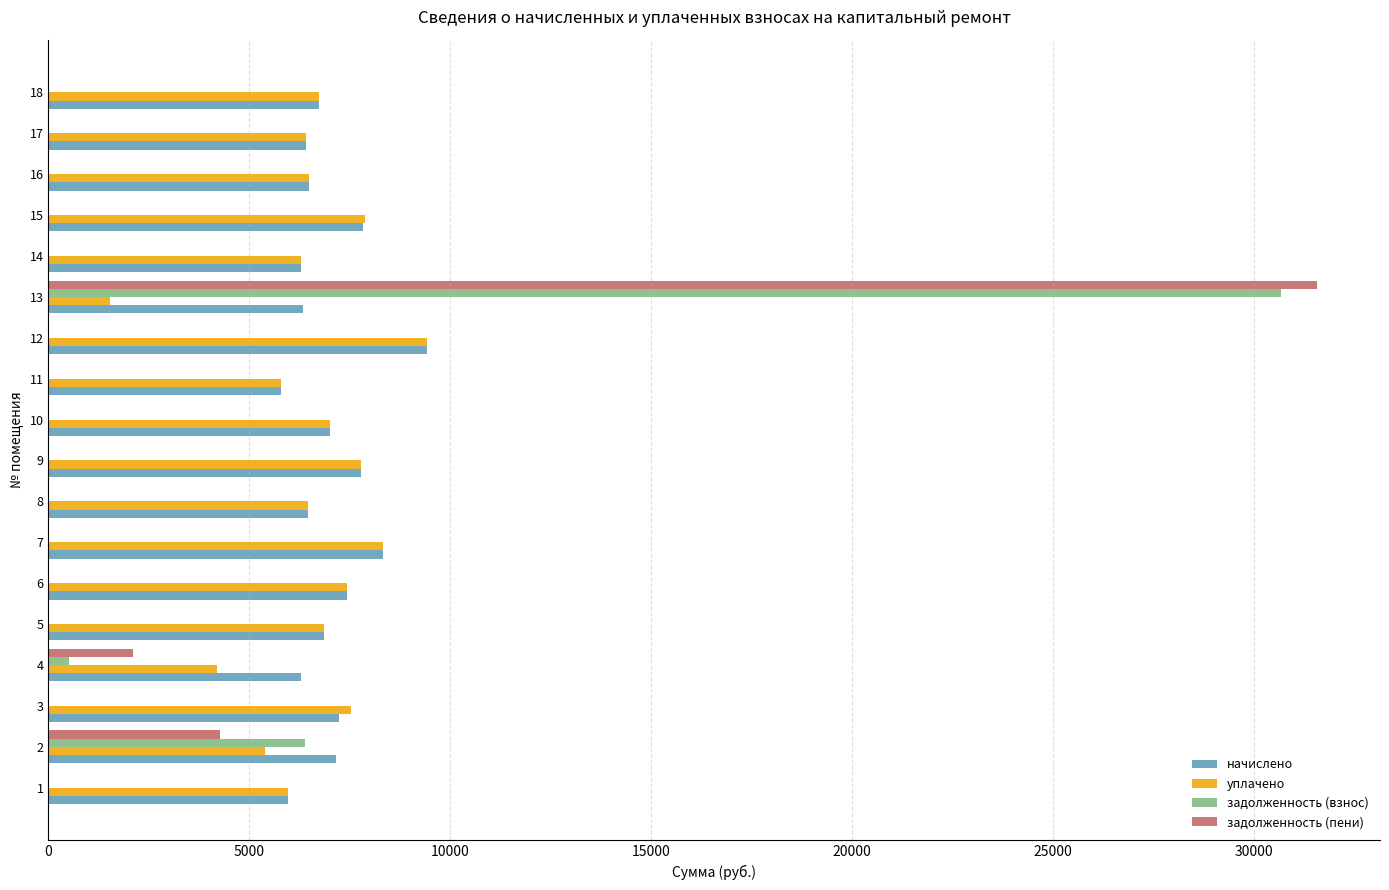

What is the sum of all уплачено values?

117543.2